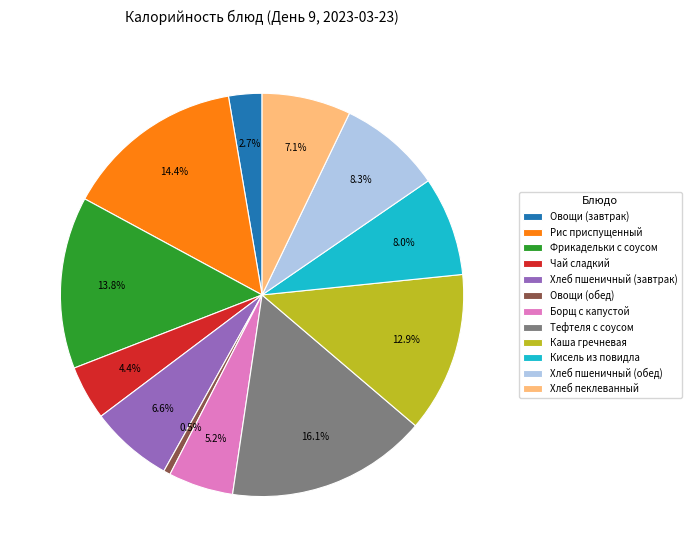

Does Борщ с капустой account for over 50% of the chart?

No